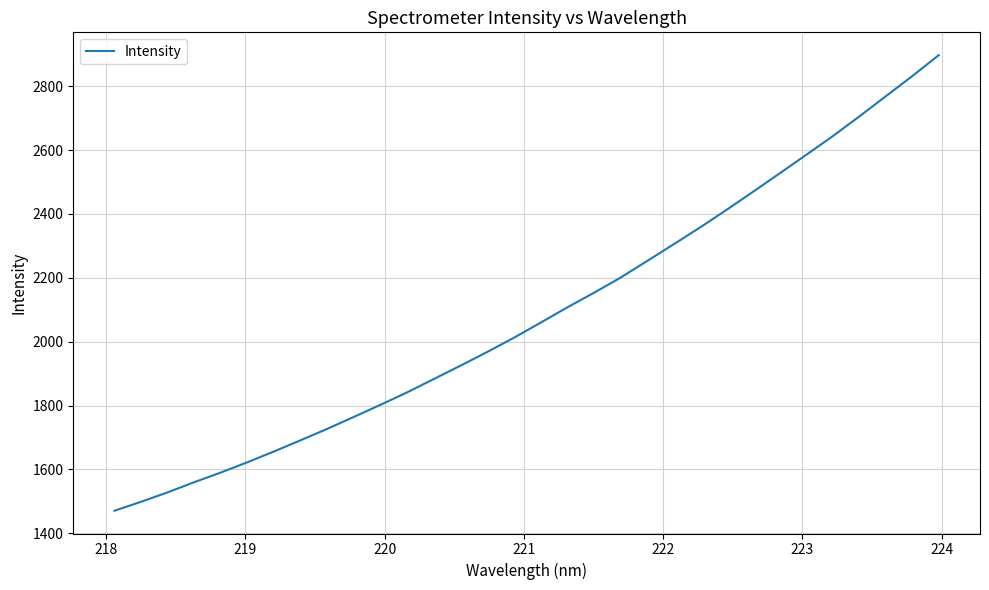

What is the difference between the maximum and minimum values?

1427.2